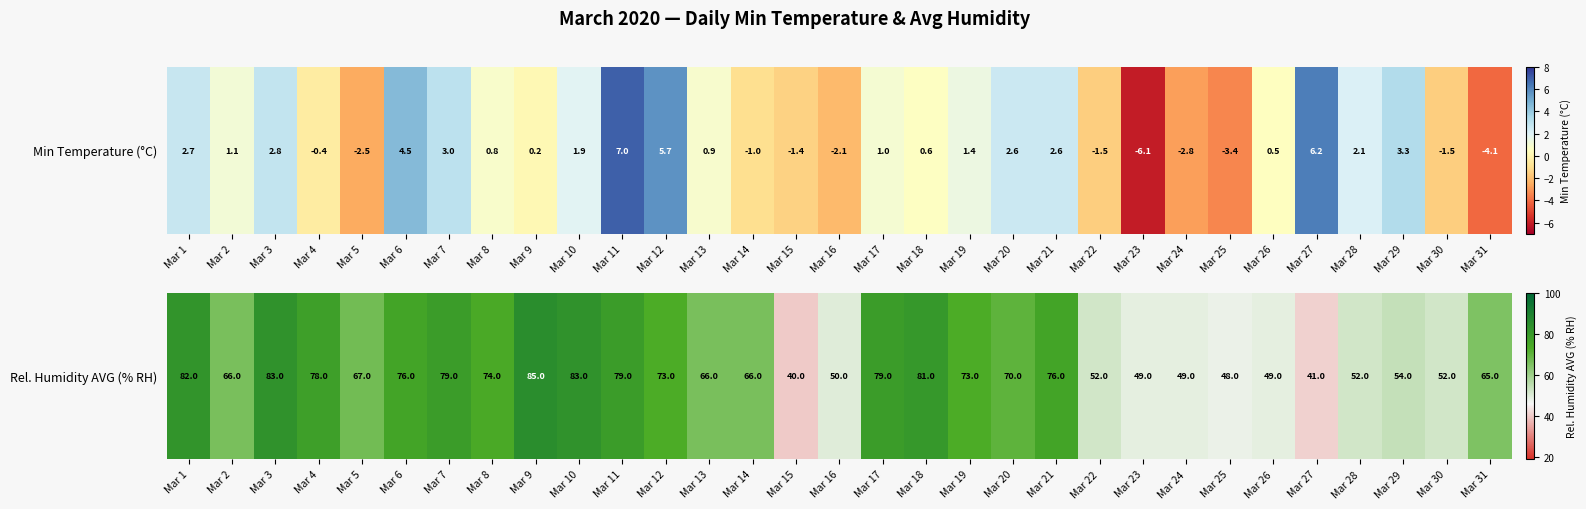

What is the sum of the values at Mar 11 and Mar 8?

153